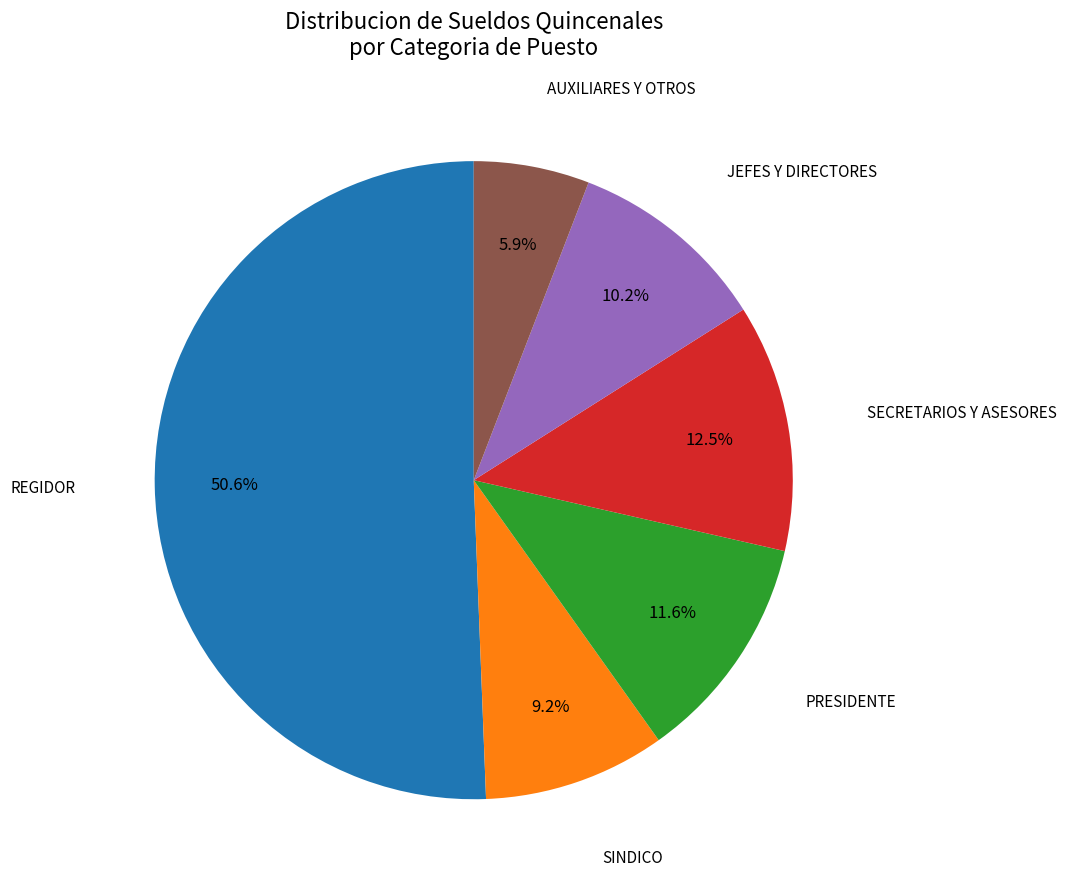

To the nearest percent, what percentage of the pie is PRESIDENTE?

12%